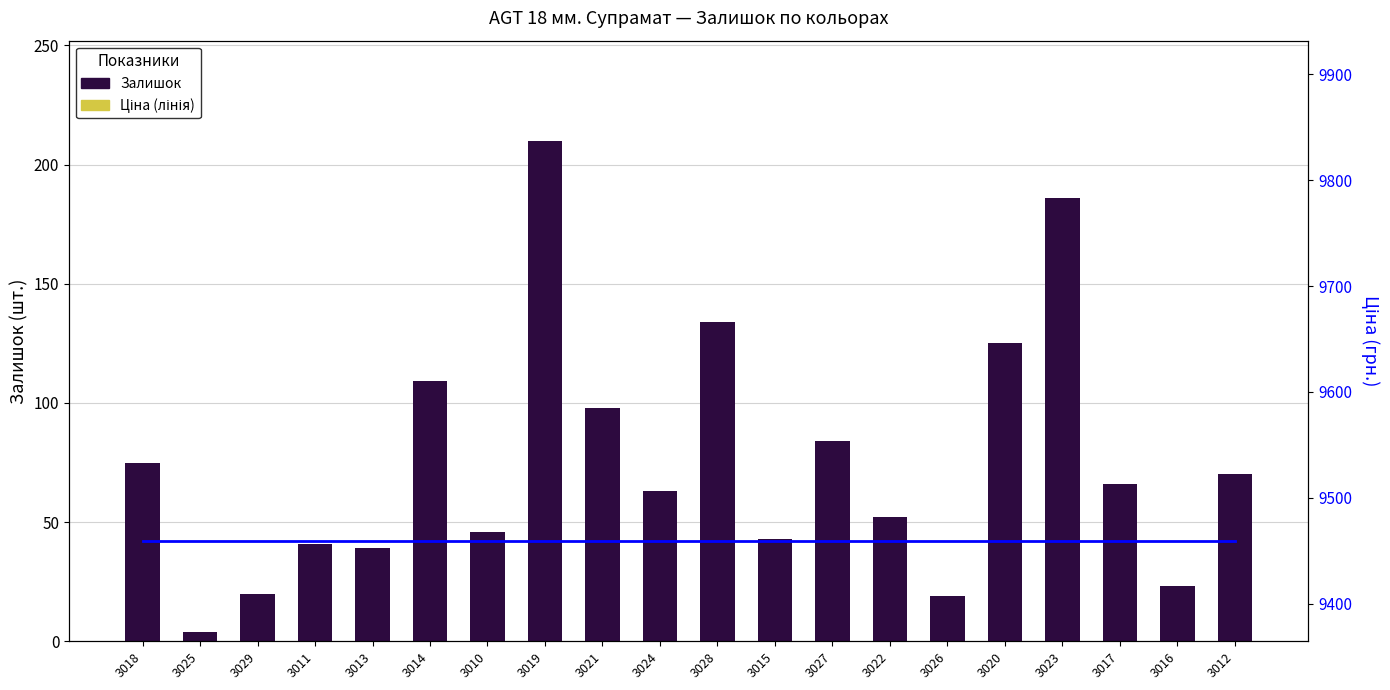

What is the difference between the second highest and minimum values in the Залишок series?

182.0